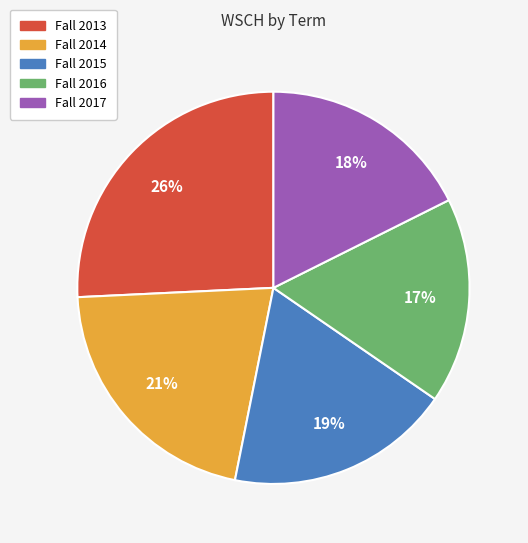

Do Fall 2015 and Fall 2013 together represent more than half of the pie?

No